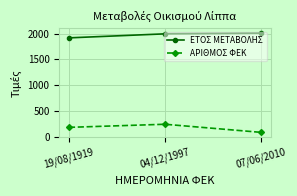

Reading right to left, what are all the values shown in this chart?

ΕΤΟΣ ΜΕΤΑΒΟΛΗΣ: 2010	1997	1919
ΑΡΙΘΜΟΣ ΦΕΚ: 87	244	184